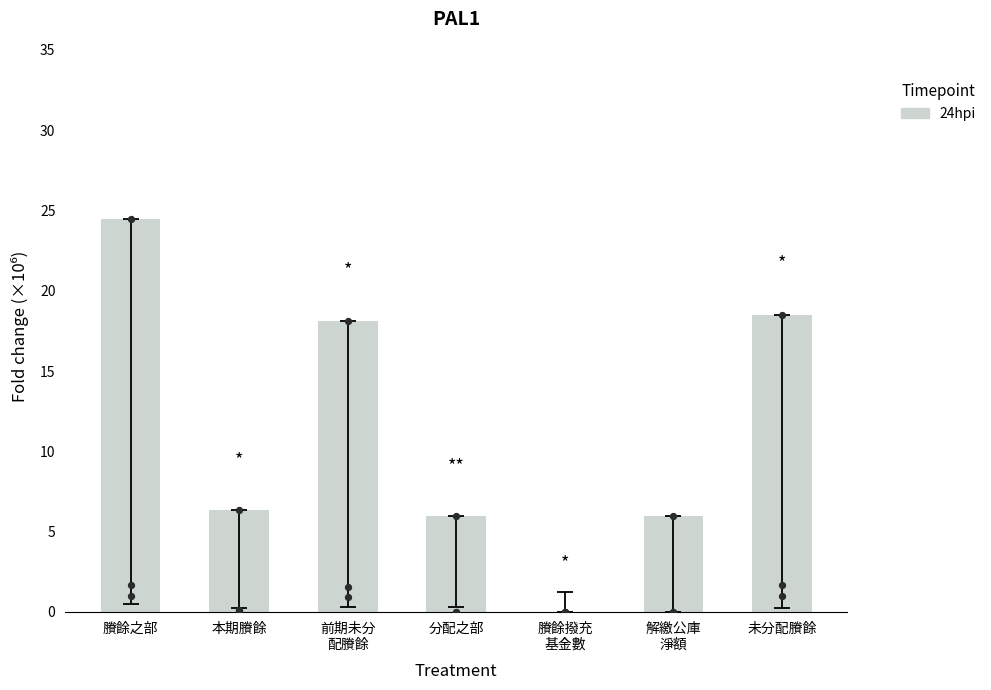

Which has a higher value, 賸餘之部 or 未分配賸餘?

賸餘之部